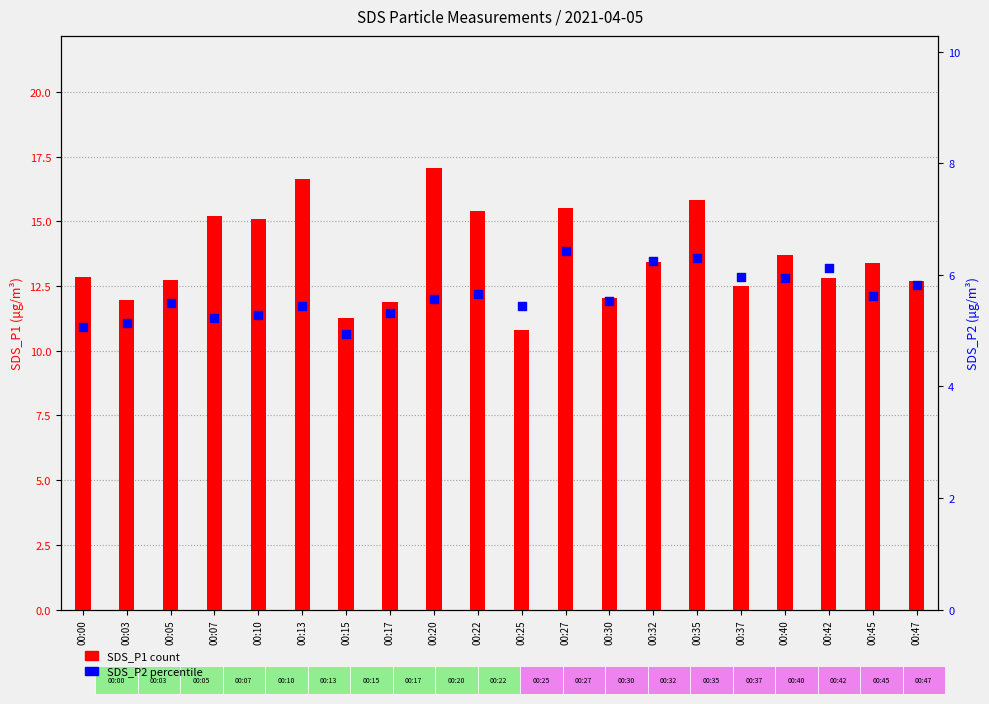

What is the total value across all series at 00:00?

17.9